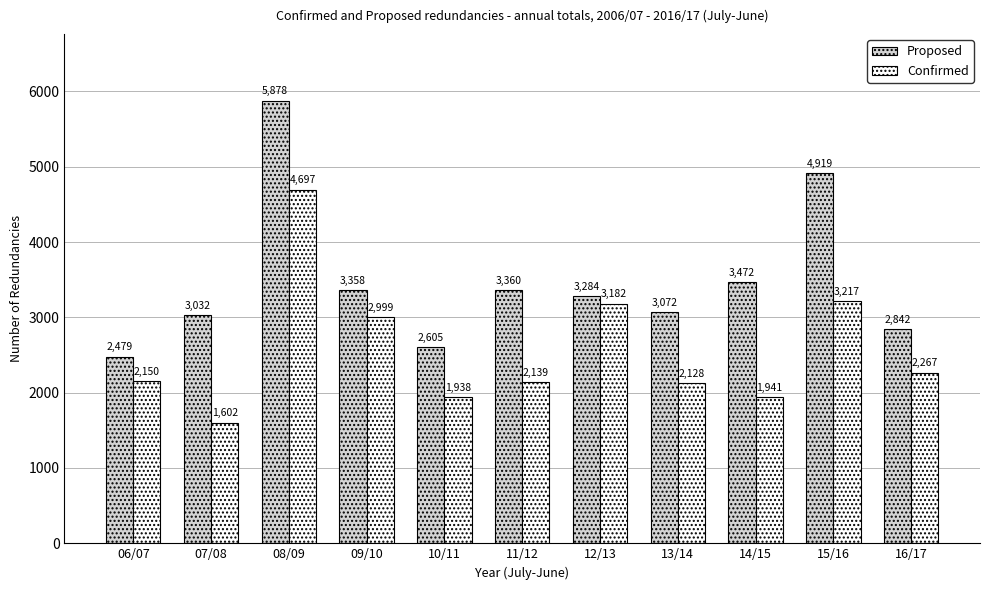

What is the difference between the highest and lowest values at 15/16?

1702